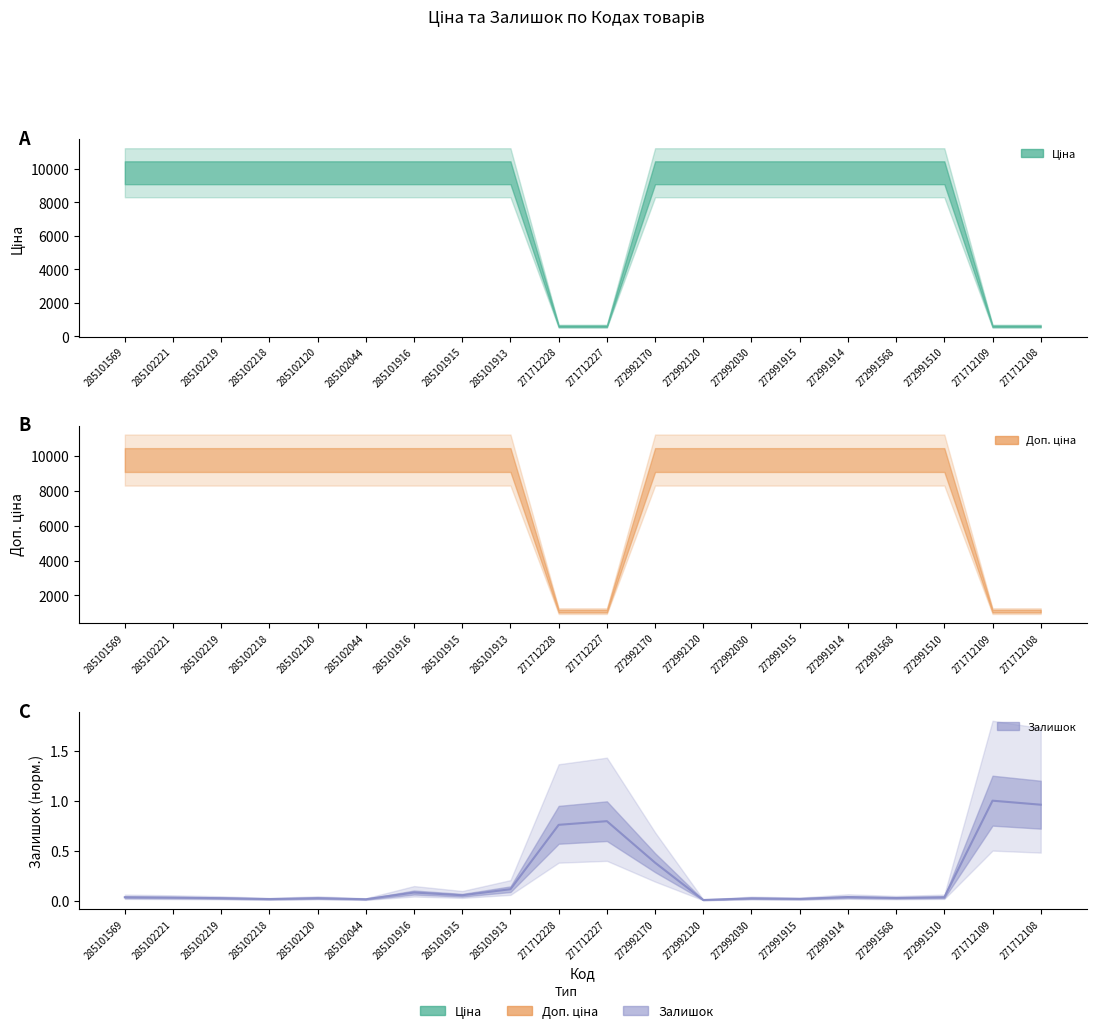

At which category does the data reach its first local peak?

285102120